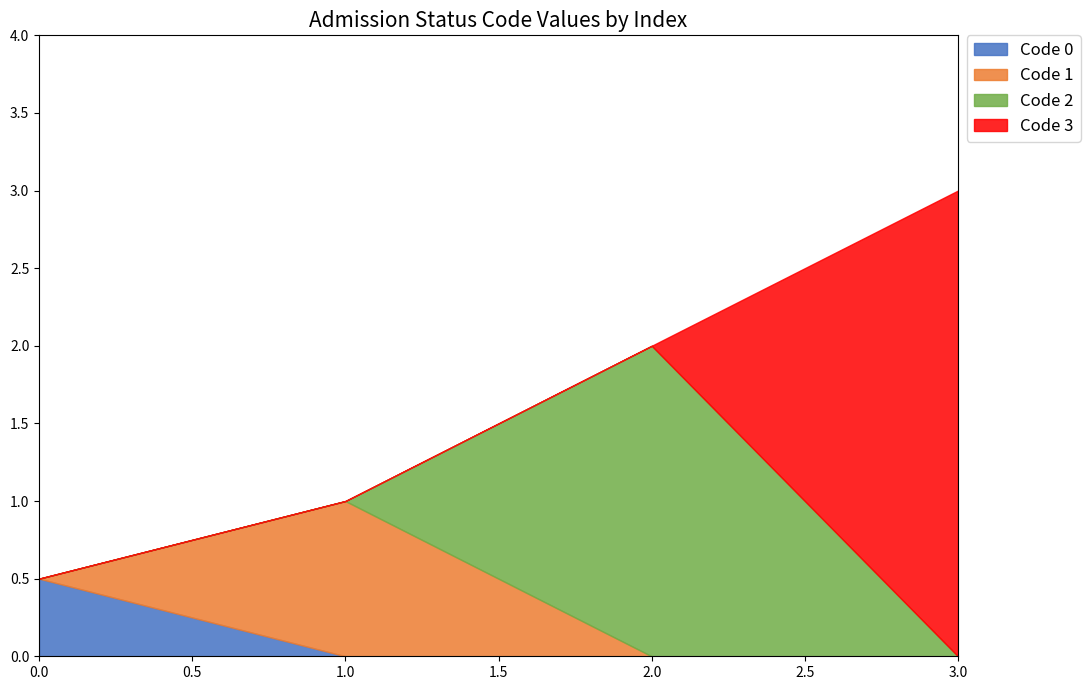

What is the maximum value for Code 0?

0.5